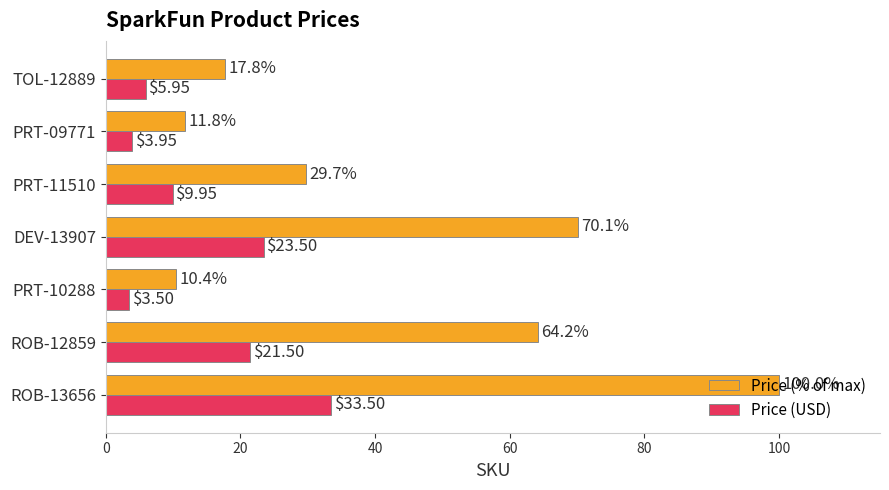

Between ROB-13656 and DEV-13907, which series saw the biggest shift?

Price (% of max)